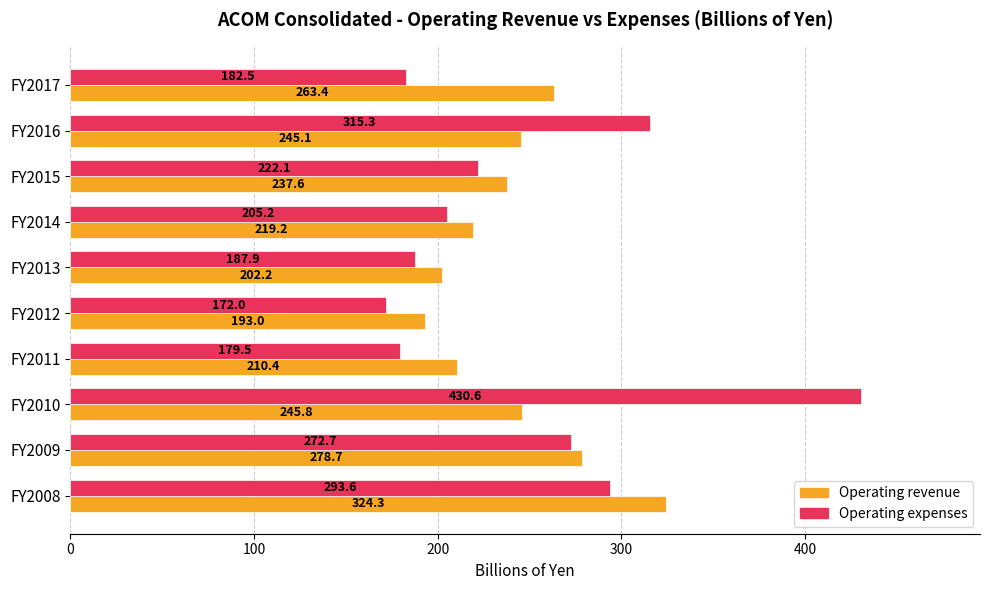

Is it true that Operating expenses equals 293.6 at FY2008?

True